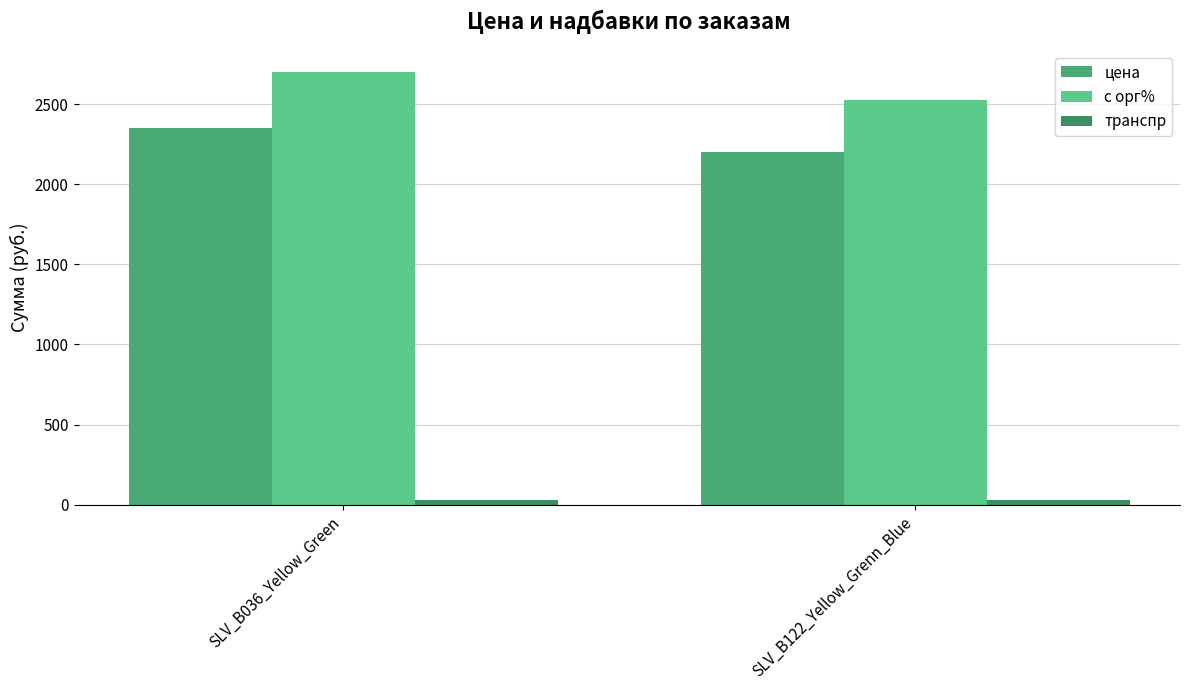

Reading left to right, transcribe all the data shown in this chart.

цена: SLV_B036_Yellow_Green=2350.0	SLV_B122_Yellow_Grenn_Blue=2200.0
с орг%: SLV_B036_Yellow_Green=2702.5	SLV_B122_Yellow_Grenn_Blue=2530.0
транспр: SLV_B036_Yellow_Green=29.9	SLV_B122_Yellow_Grenn_Blue=29.9